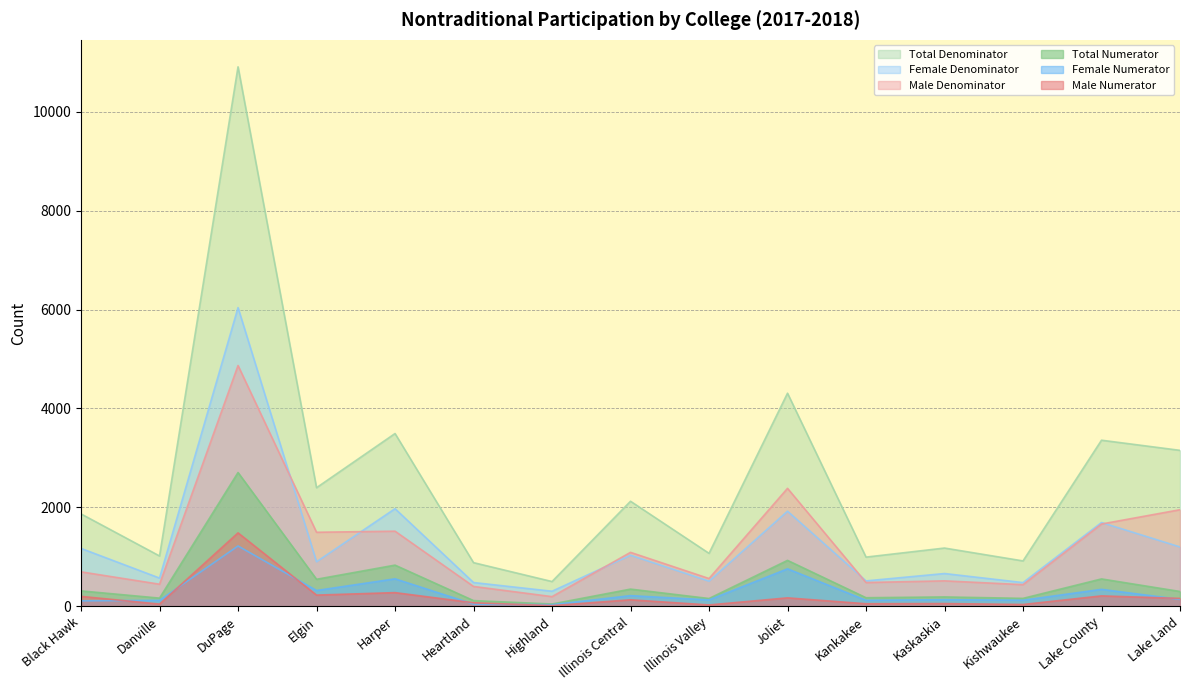

What is the sum of all Total Denominator values?

38172